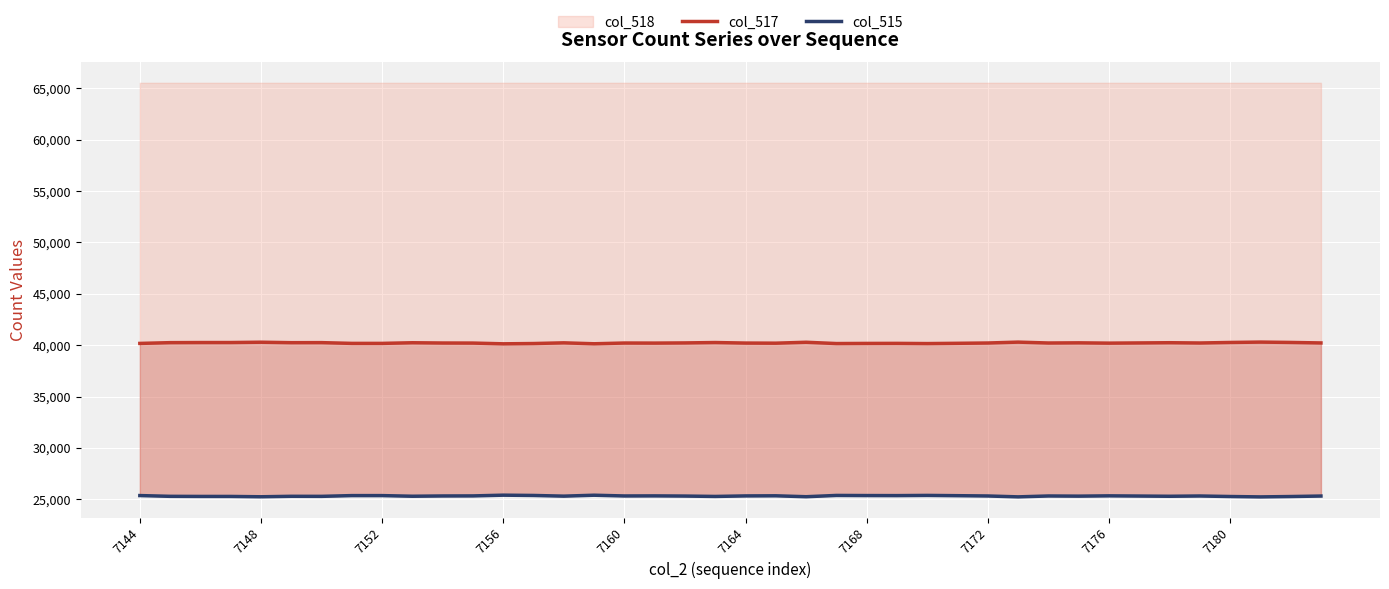

Is it true that col_518 equals 7574 at 7148?

False